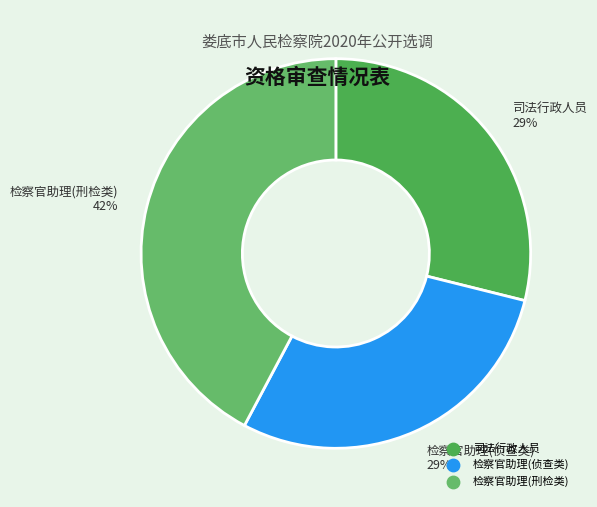

The 司法行政人员 slice represents 29% of the pie. True or false?

True